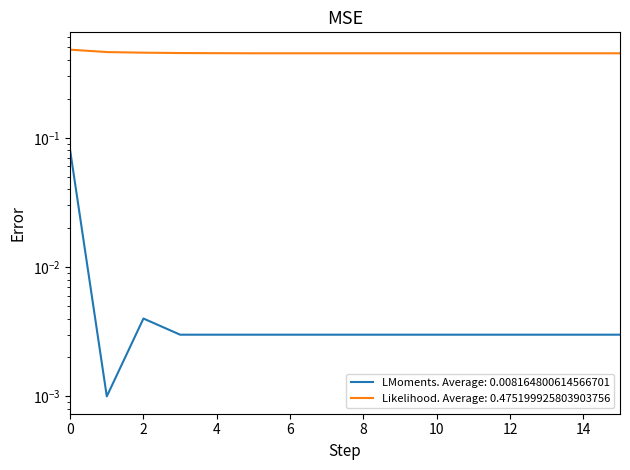

How many interior local peaks does the LMoments. Average: 0.008164800614566701 series have?

1